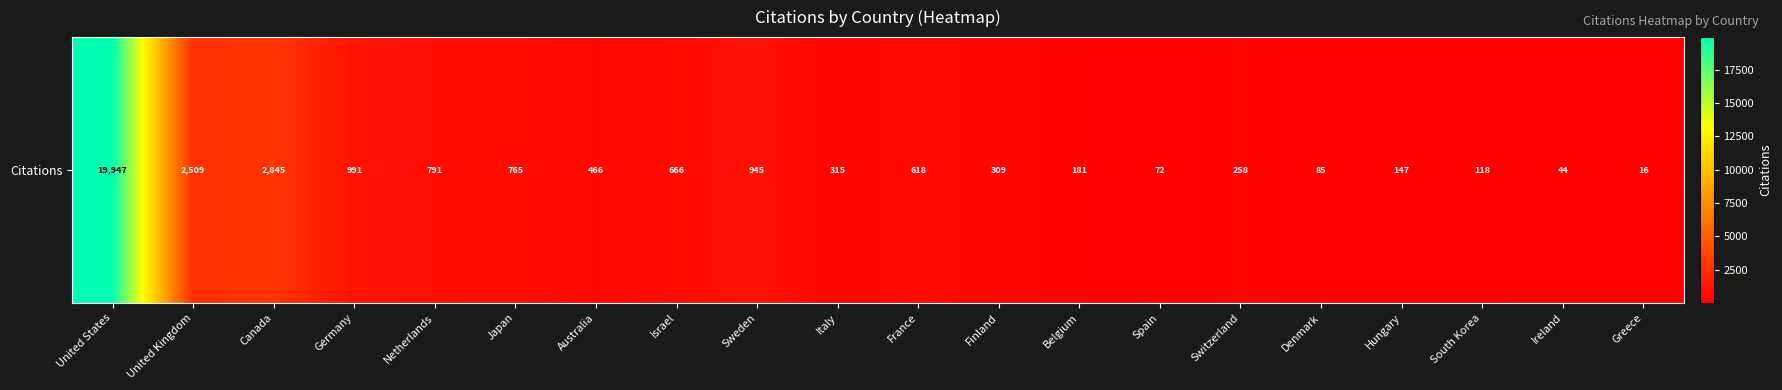

Which category has the lowest value across all series?

Greece